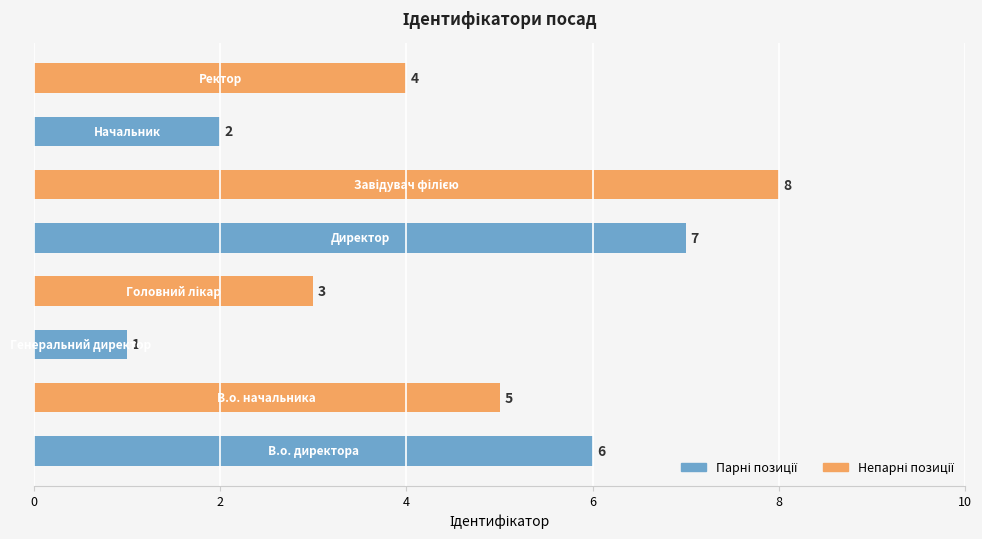

What is the greatest value displayed?

8